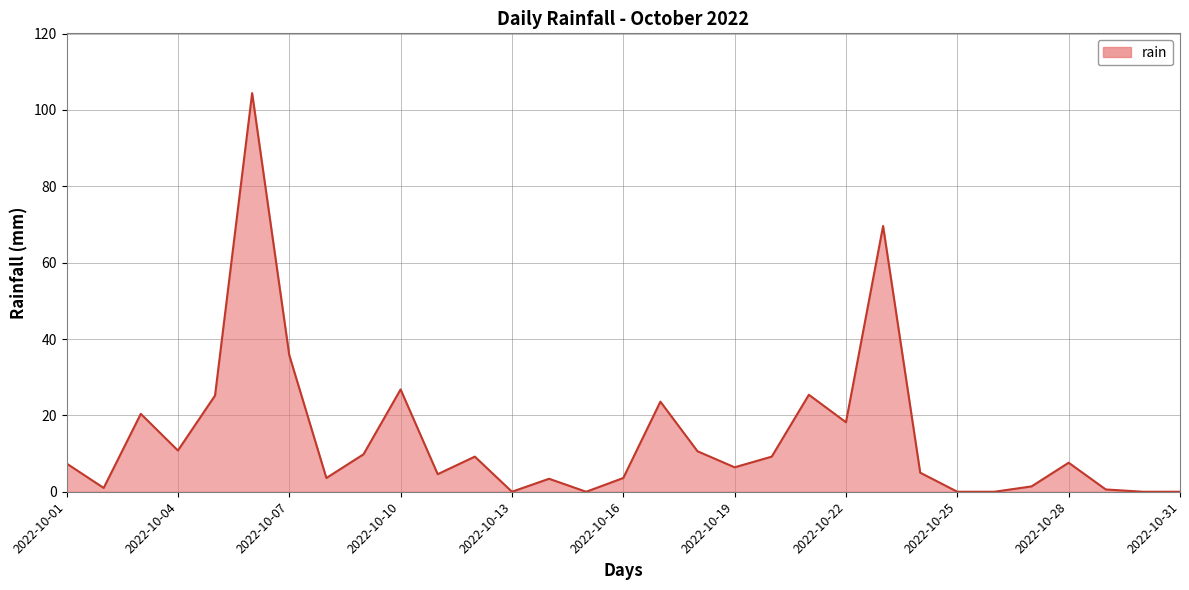

What is the difference between the maximum and minimum values?

104.4